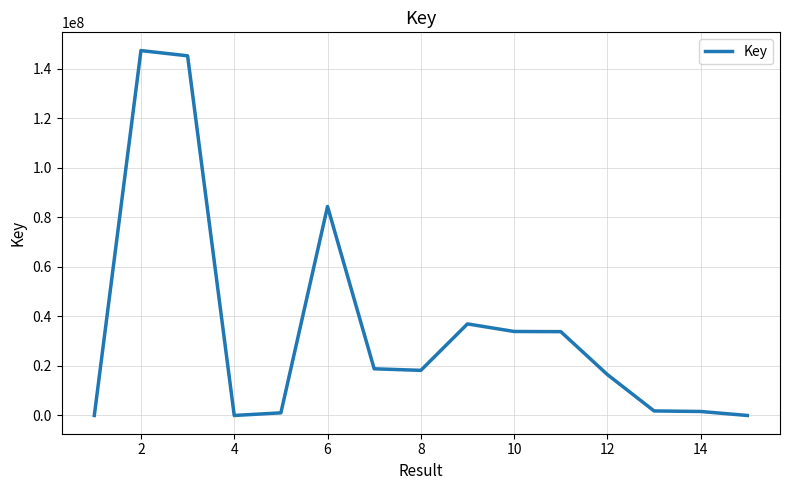

What is the maximum value shown in the chart?

147400303